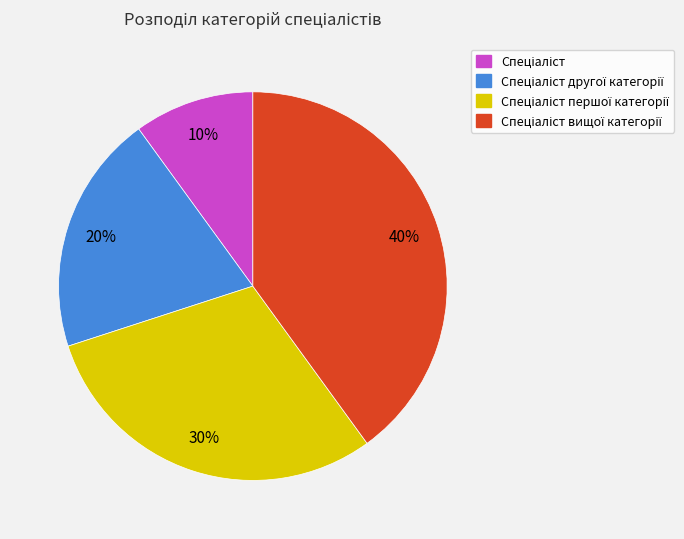

Is there a majority slice in this chart?

No